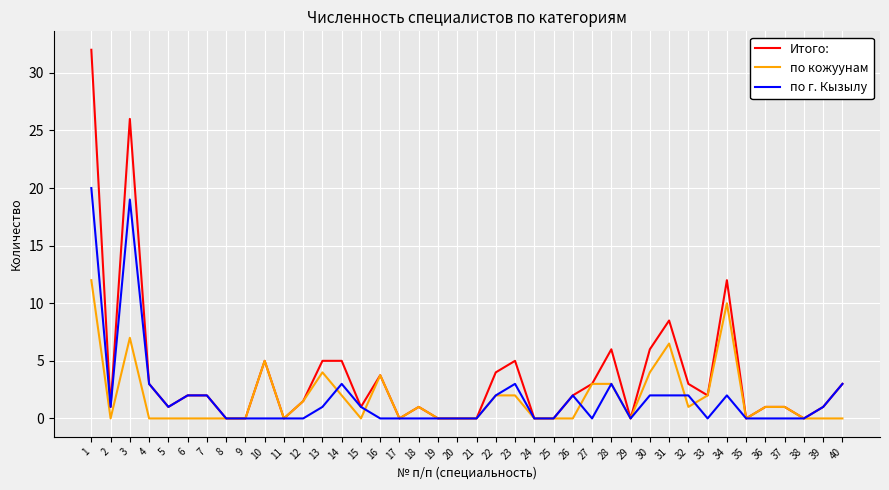

What is the greatest value displayed?

32.0